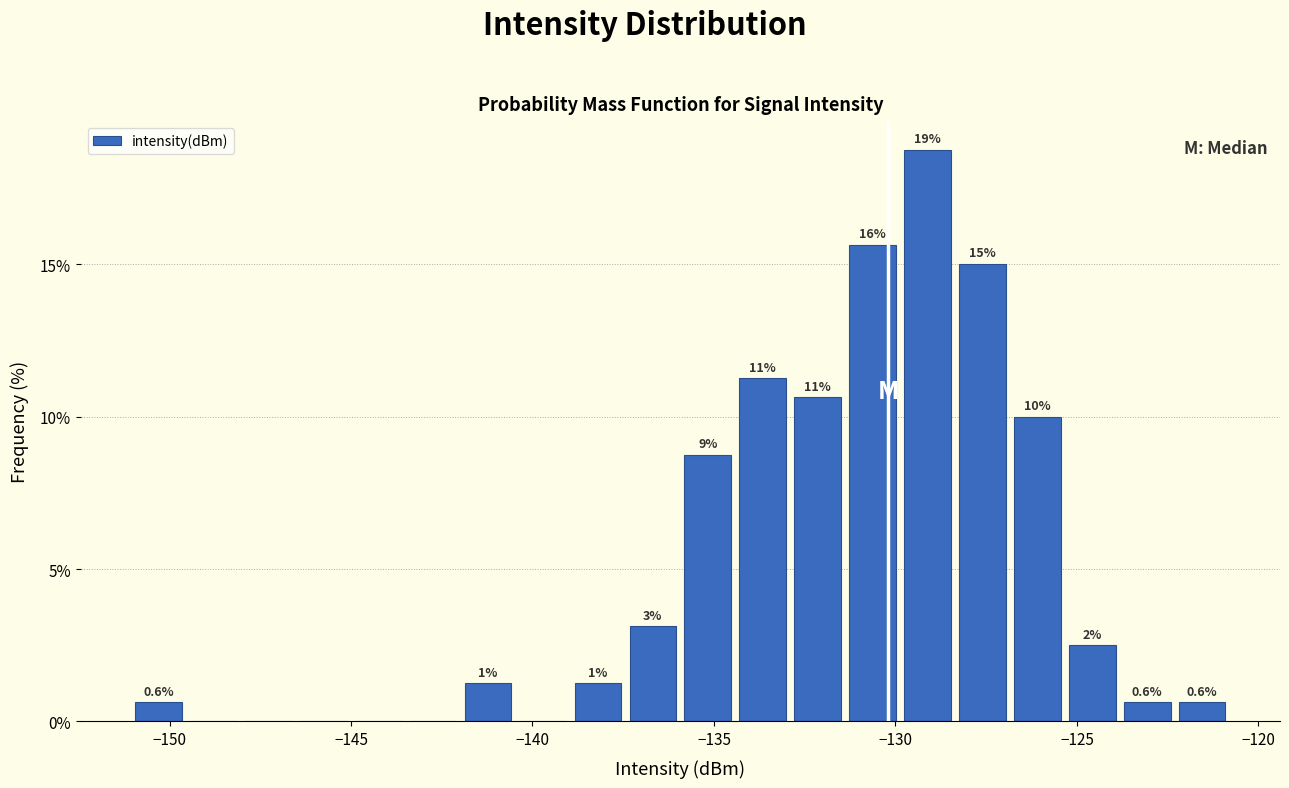

Read against the x-axis, roughly where is the centre of the tallest bar?

-129.0